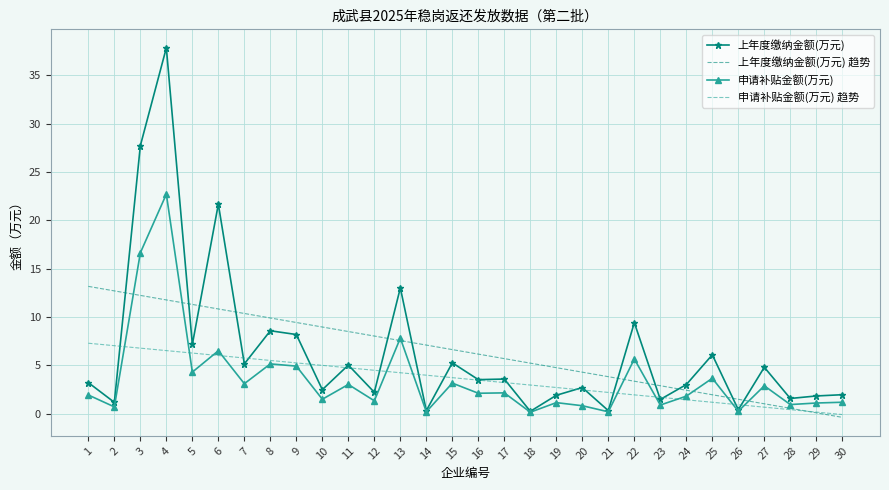

Which series has the largest range (max minus min)?

上年度缴纳金额(万元)